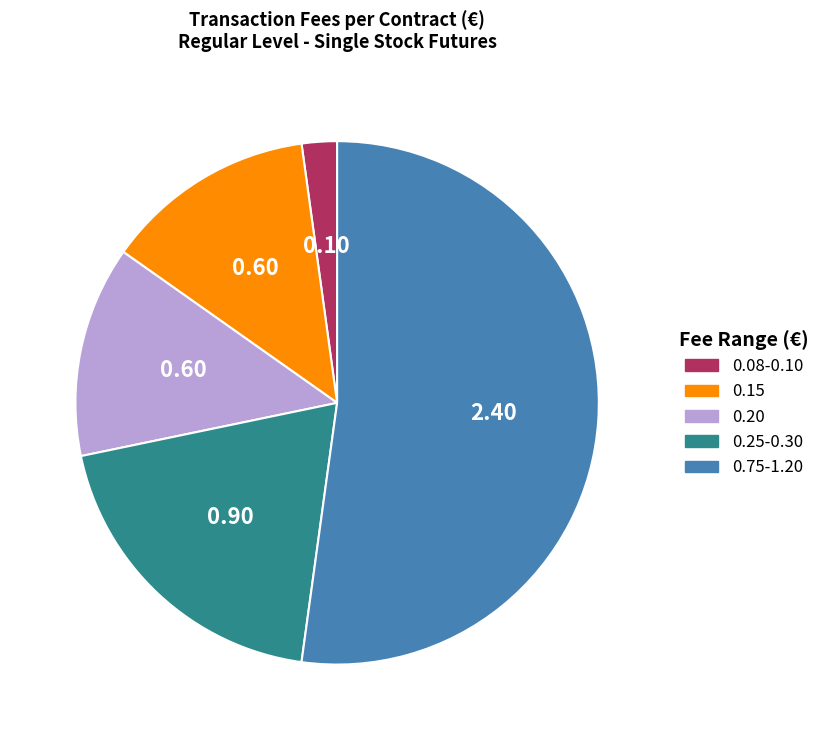

Is there any slice that represents more than half of the pie?

Yes